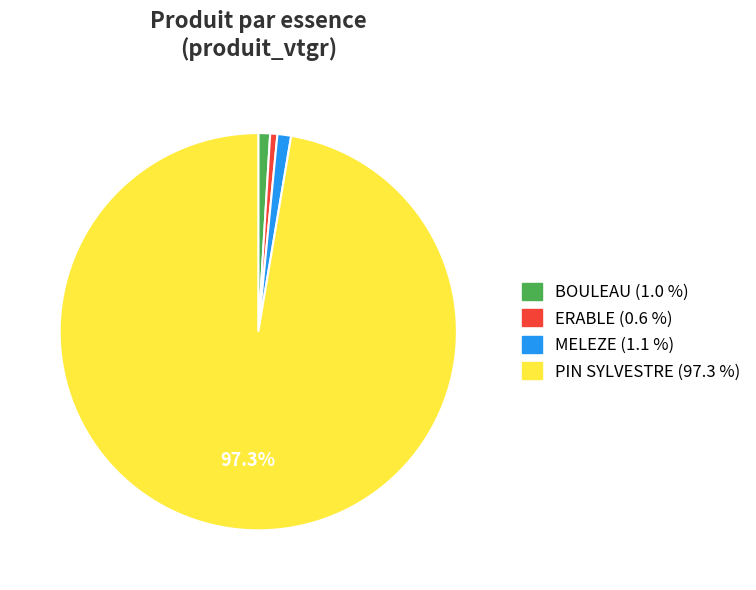

Combined, do ERABLE (0.6 %) and PIN SYLVESTRE (97.3 %) account for over 50%?

Yes